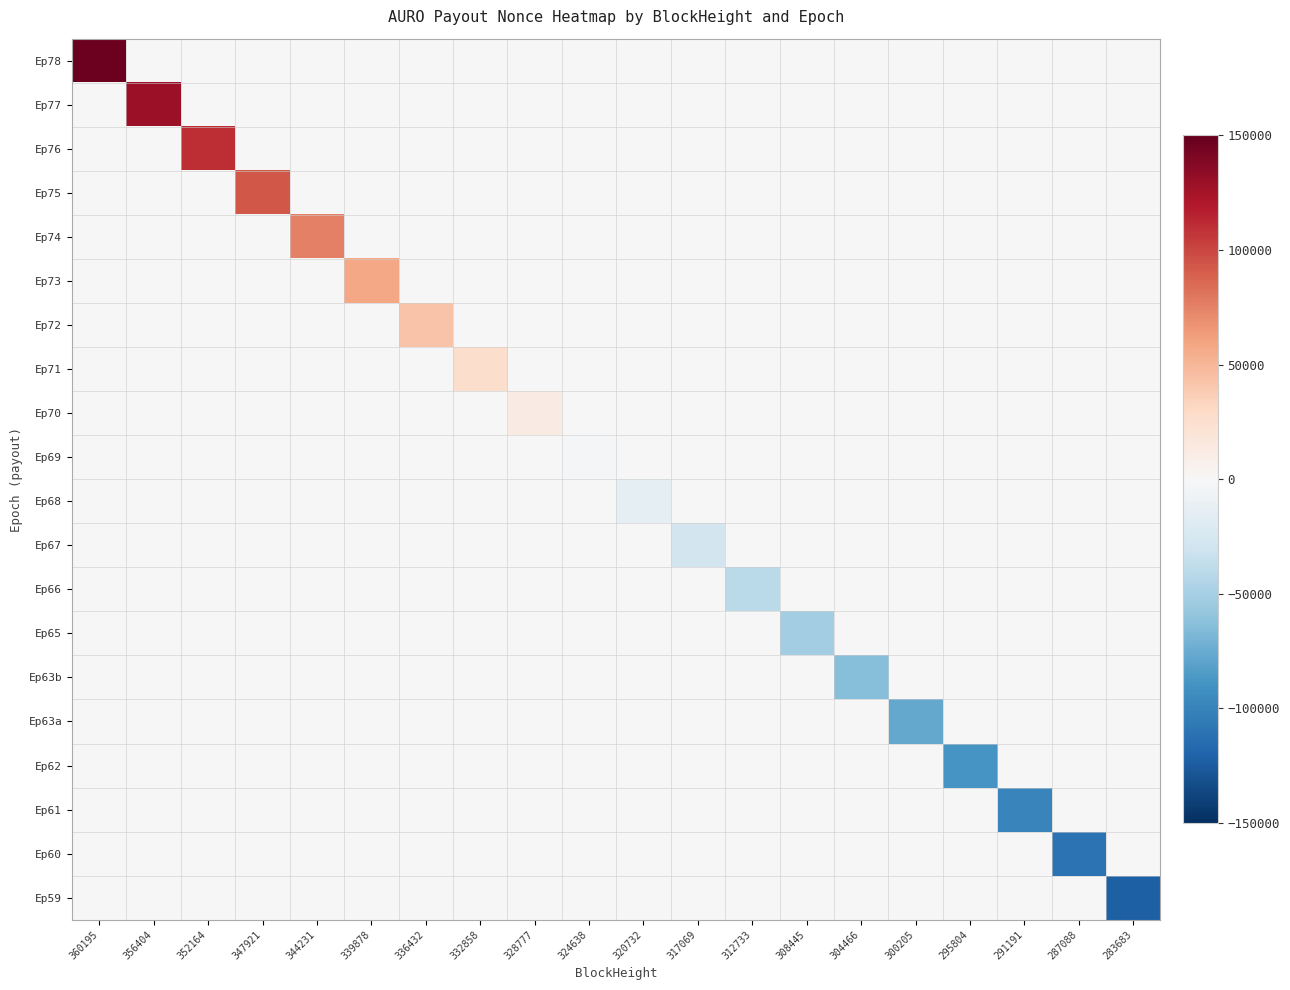

Reading left to right, transcribe all the data shown in this chart.

Ep78: 360195=147637.5	356404=0.0	352164=0.0	347921=0.0	344231=0.0	339878=0.0	336432=0.0	332858=0.0	328777=0.0	324638=0.0	320732=0.0	317069=0.0	312733=0.0	308445=0.0	304466=0.0	300205=0.0	295804=0.0	291191=0.0	287088=0.0	283683=0.0
Ep77: 360195=0.0	356404=128867.5	352164=0.0	347921=0.0	344231=0.0	339878=0.0	336432=0.0	332858=0.0	328777=0.0	324638=0.0	320732=0.0	317069=0.0	312733=0.0	308445=0.0	304466=0.0	300205=0.0	295804=0.0	291191=0.0	287088=0.0	283683=0.0
Ep76: 360195=0.0	356404=0.0	352164=110476.5	347921=0.0	344231=0.0	339878=0.0	336432=0.0	332858=0.0	328777=0.0	324638=0.0	320732=0.0	317069=0.0	312733=0.0	308445=0.0	304466=0.0	300205=0.0	295804=0.0	291191=0.0	287088=0.0	283683=0.0
Ep75: 360195=0.0	356404=0.0	352164=0.0	347921=93241.5	344231=0.0	339878=0.0	336432=0.0	332858=0.0	328777=0.0	324638=0.0	320732=0.0	317069=0.0	312733=0.0	308445=0.0	304466=0.0	300205=0.0	295804=0.0	291191=0.0	287088=0.0	283683=0.0
Ep74: 360195=0.0	356404=0.0	352164=0.0	347921=0.0	344231=75733.5	339878=0.0	336432=0.0	332858=0.0	328777=0.0	324638=0.0	320732=0.0	317069=0.0	312733=0.0	308445=0.0	304466=0.0	300205=0.0	295804=0.0	291191=0.0	287088=0.0	283683=0.0
Ep73: 360195=0.0	356404=0.0	352164=0.0	347921=0.0	344231=0.0	339878=58563.5	336432=0.0	332858=0.0	328777=0.0	324638=0.0	320732=0.0	317069=0.0	312733=0.0	308445=0.0	304466=0.0	300205=0.0	295804=0.0	291191=0.0	287088=0.0	283683=0.0
Ep72: 360195=0.0	356404=0.0	352164=0.0	347921=0.0	344231=0.0	339878=0.0	336432=42207.5	332858=0.0	328777=0.0	324638=0.0	320732=0.0	317069=0.0	312733=0.0	308445=0.0	304466=0.0	300205=0.0	295804=0.0	291191=0.0	287088=0.0	283683=0.0
Ep71: 360195=0.0	356404=0.0	352164=0.0	347921=0.0	344231=0.0	339878=0.0	336432=0.0	332858=26666.5	328777=0.0	324638=0.0	320732=0.0	317069=0.0	312733=0.0	308445=0.0	304466=0.0	300205=0.0	295804=0.0	291191=0.0	287088=0.0	283683=0.0
Ep70: 360195=0.0	356404=0.0	352164=0.0	347921=0.0	344231=0.0	339878=0.0	336432=0.0	332858=0.0	328777=11918.5	324638=0.0	320732=0.0	317069=0.0	312733=0.0	308445=0.0	304466=0.0	300205=0.0	295804=0.0	291191=0.0	287088=0.0	283683=0.0
Ep69: 360195=0.0	356404=0.0	352164=0.0	347921=0.0	344231=0.0	339878=0.0	336432=0.0	332858=0.0	328777=0.0	324638=-1431.5	320732=0.0	317069=0.0	312733=0.0	308445=0.0	304466=0.0	300205=0.0	295804=0.0	291191=0.0	287088=0.0	283683=0.0
Ep68: 360195=0.0	356404=0.0	352164=0.0	347921=0.0	344231=0.0	339878=0.0	336432=0.0	332858=0.0	328777=0.0	324638=0.0	320732=-14398.5	317069=0.0	312733=0.0	308445=0.0	304466=0.0	300205=0.0	295804=0.0	291191=0.0	287088=0.0	283683=0.0
Ep67: 360195=0.0	356404=0.0	352164=0.0	347921=0.0	344231=0.0	339878=0.0	336432=0.0	332858=0.0	328777=0.0	324638=0.0	320732=0.0	317069=-27232.5	312733=0.0	308445=0.0	304466=0.0	300205=0.0	295804=0.0	291191=0.0	287088=0.0	283683=0.0
Ep66: 360195=0.0	356404=0.0	352164=0.0	347921=0.0	344231=0.0	339878=0.0	336432=0.0	332858=0.0	328777=0.0	324638=0.0	320732=0.0	317069=0.0	312733=-39930.5	308445=0.0	304466=0.0	300205=0.0	295804=0.0	291191=0.0	287088=0.0	283683=0.0
Ep65: 360195=0.0	356404=0.0	352164=0.0	347921=0.0	344231=0.0	339878=0.0	336432=0.0	332858=0.0	328777=0.0	324638=0.0	320732=0.0	317069=0.0	312733=0.0	308445=-51877.5	304466=0.0	300205=0.0	295804=0.0	291191=0.0	287088=0.0	283683=0.0
Ep63b: 360195=0.0	356404=0.0	352164=0.0	347921=0.0	344231=0.0	339878=0.0	336432=0.0	332858=0.0	328777=0.0	324638=0.0	320732=0.0	317069=0.0	312733=0.0	308445=0.0	304466=-63886.5	300205=0.0	295804=0.0	291191=0.0	287088=0.0	283683=0.0
Ep63a: 360195=0.0	356404=0.0	352164=0.0	347921=0.0	344231=0.0	339878=0.0	336432=0.0	332858=0.0	328777=0.0	324638=0.0	320732=0.0	317069=0.0	312733=0.0	308445=0.0	304466=0.0	300205=-76179.5	295804=0.0	291191=0.0	287088=0.0	283683=0.0
Ep62: 360195=0.0	356404=0.0	352164=0.0	347921=0.0	344231=0.0	339878=0.0	336432=0.0	332858=0.0	328777=0.0	324638=0.0	320732=0.0	317069=0.0	312733=0.0	308445=0.0	304466=0.0	300205=0.0	295804=-88353.5	291191=0.0	287088=0.0	283683=0.0
Ep61: 360195=0.0	356404=0.0	352164=0.0	347921=0.0	344231=0.0	339878=0.0	336432=0.0	332858=0.0	328777=0.0	324638=0.0	320732=0.0	317069=0.0	312733=0.0	308445=0.0	304466=0.0	300205=0.0	295804=0.0	291191=-98897.5	287088=0.0	283683=0.0
Ep60: 360195=0.0	356404=0.0	352164=0.0	347921=0.0	344231=0.0	339878=0.0	336432=0.0	332858=0.0	328777=0.0	324638=0.0	320732=0.0	317069=0.0	312733=0.0	308445=0.0	304466=0.0	300205=0.0	295804=0.0	291191=0.0	287088=-110711.5	283683=0.0
Ep59: 360195=0.0	356404=0.0	352164=0.0	347921=0.0	344231=0.0	339878=0.0	336432=0.0	332858=0.0	328777=0.0	324638=0.0	320732=0.0	317069=0.0	312733=0.0	308445=0.0	304466=0.0	300205=0.0	295804=0.0	291191=0.0	287088=0.0	283683=-122414.5